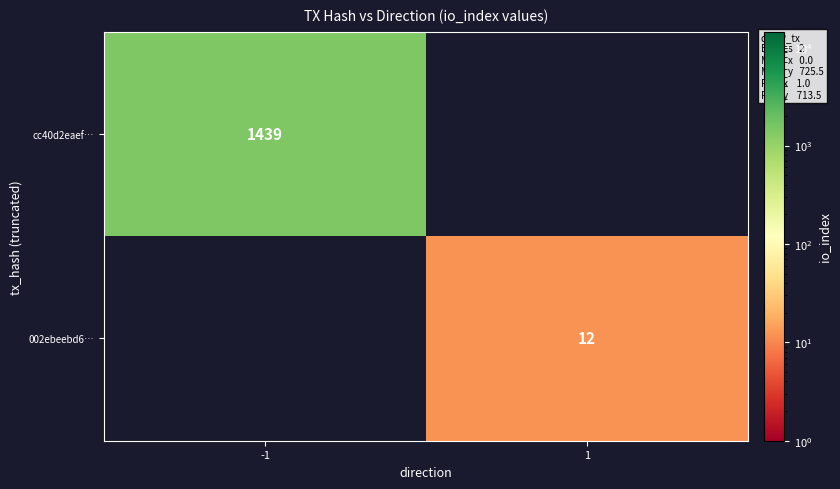

True or false: 002ebeebd6… has a value of 20.0 at 1.

False